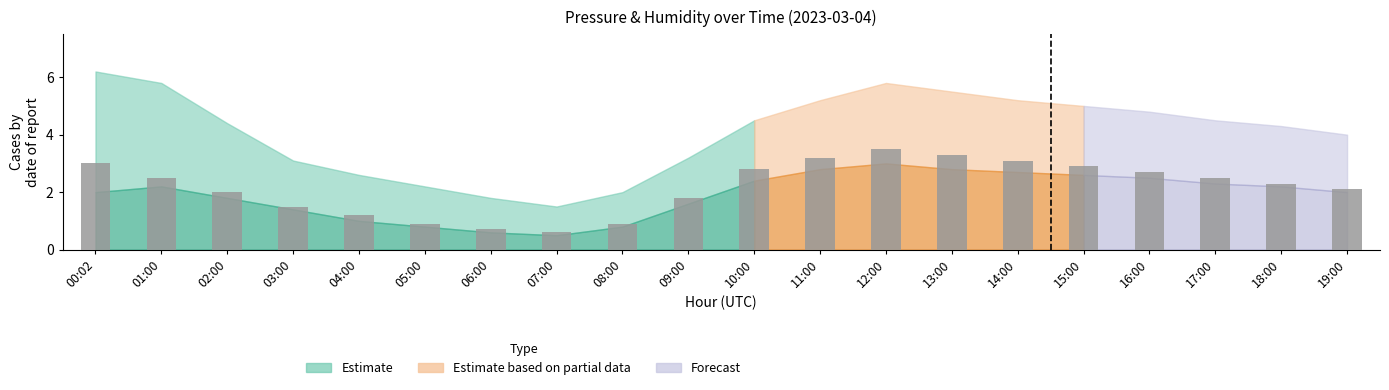

What is the sum of all values?

43.5